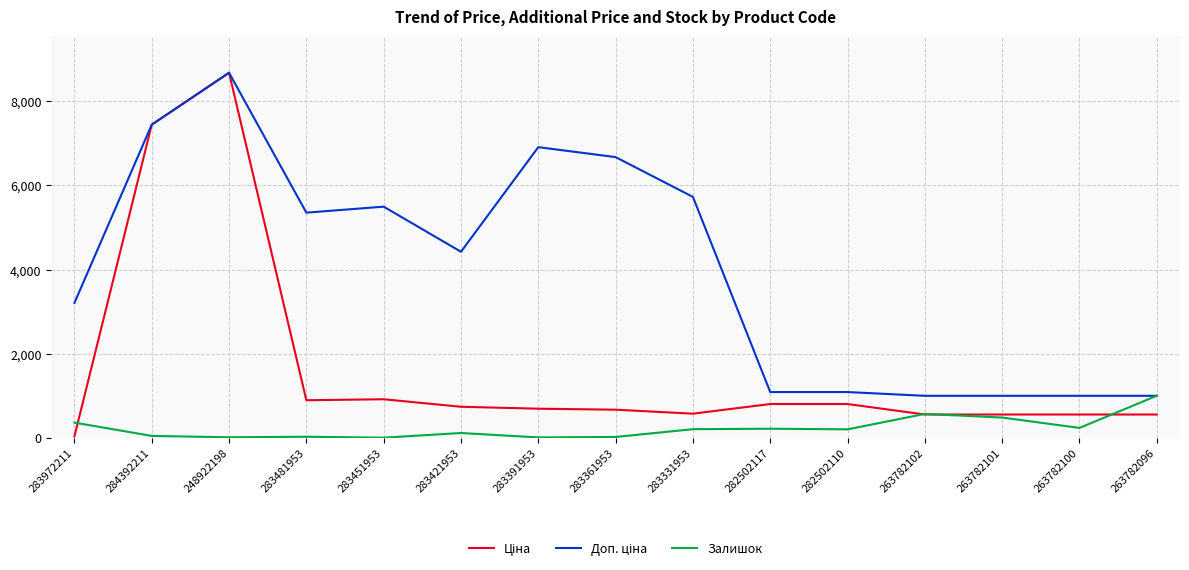

At which category does the chart reach its peak across all series?

248922198